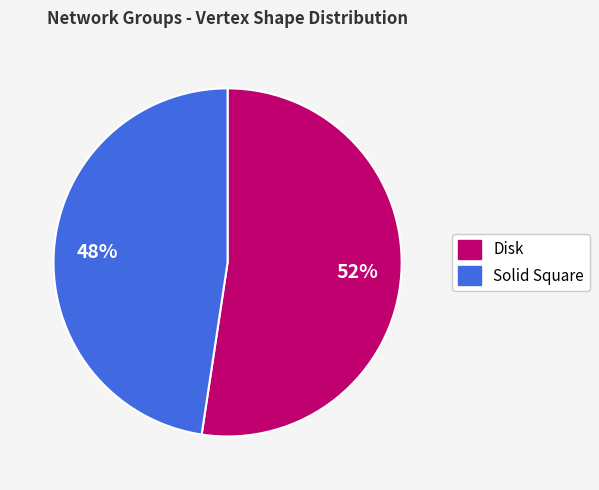

Between Solid Square and Disk, which is larger?

Disk